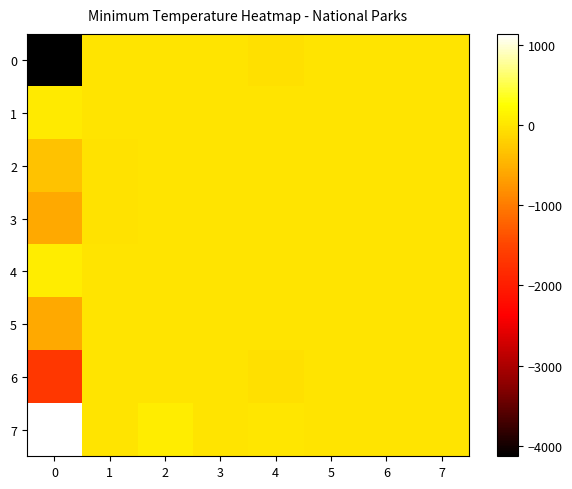

What is the total value across all series at 5?

-9.3